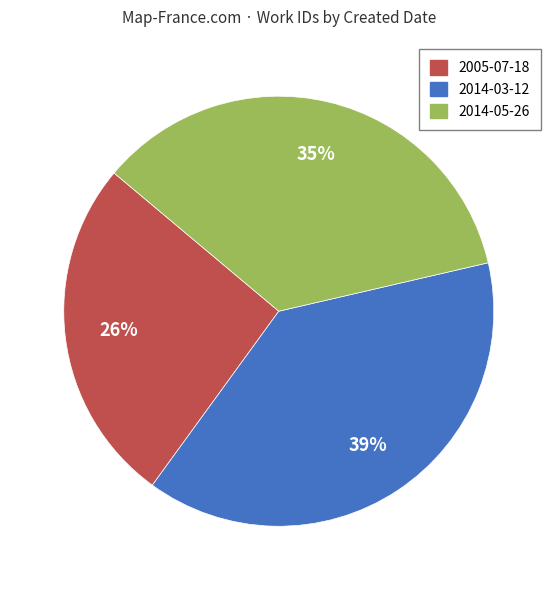

What percentage is the 2005-07-18 slice, to the nearest percent?

26%